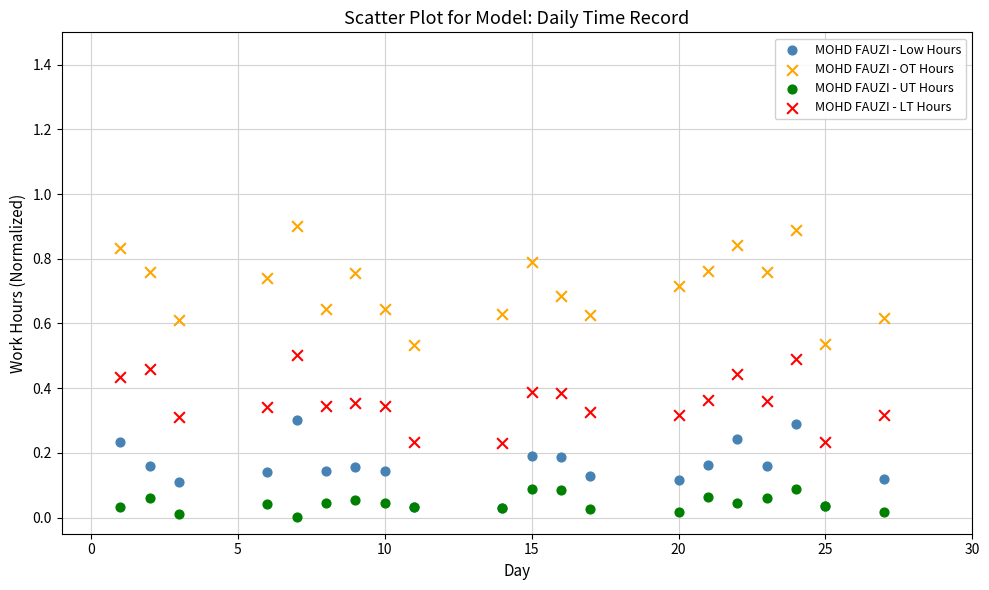

Which series reaches the minimum Y coordinate?

MOHD FAUZI - UT Hours